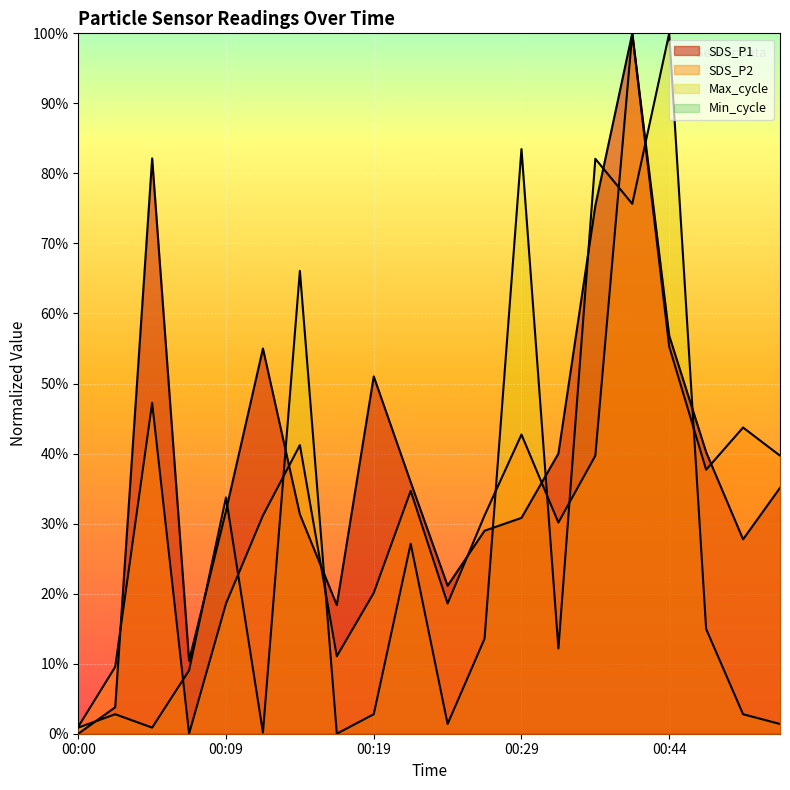

True or false: SDS_P1 has a value of 1.5 at 00:42.

False